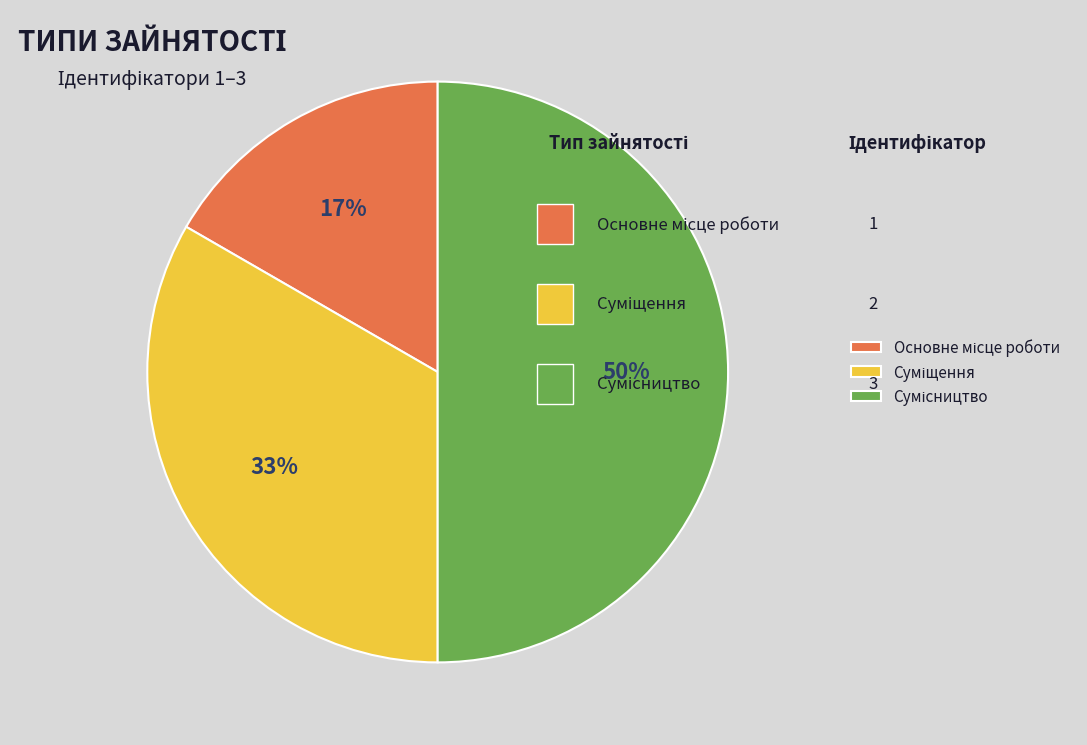

Count the number of slices in the pie.

3